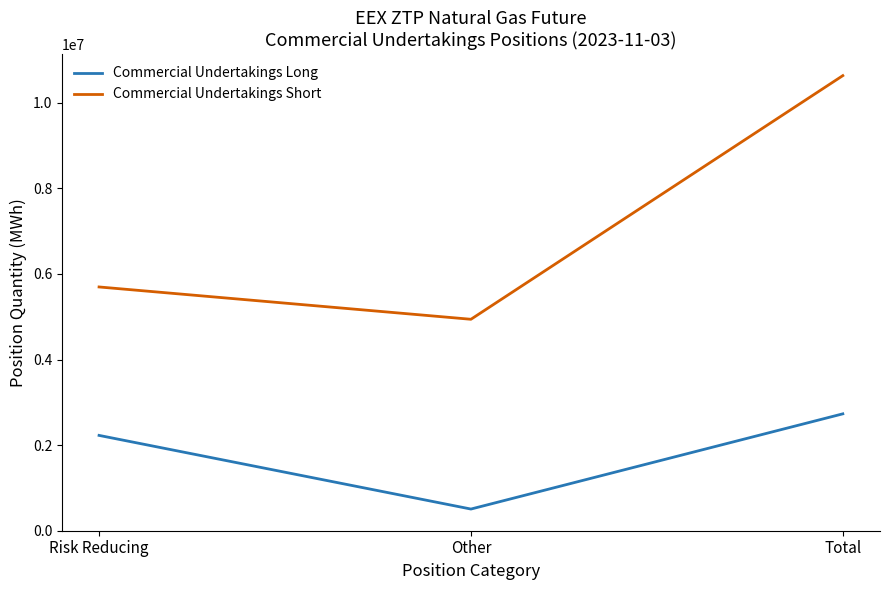

Which series has the largest range (max minus min)?

Commercial Undertakings Short